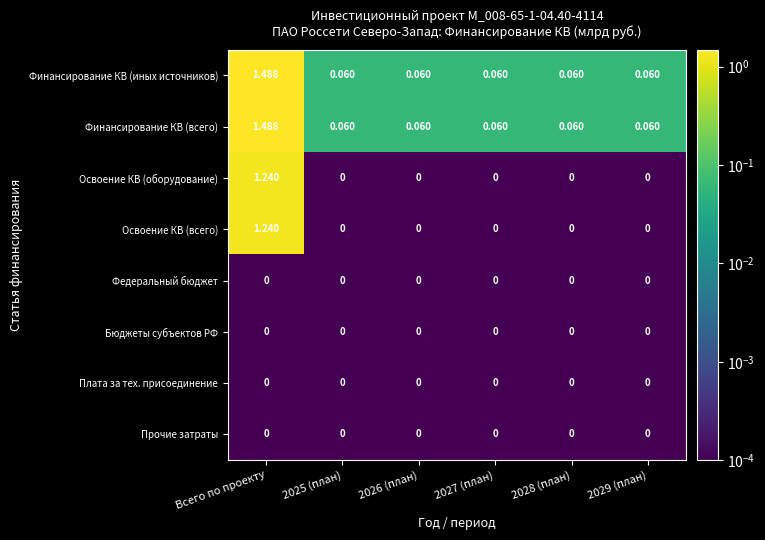

How many data points does each series have?

6